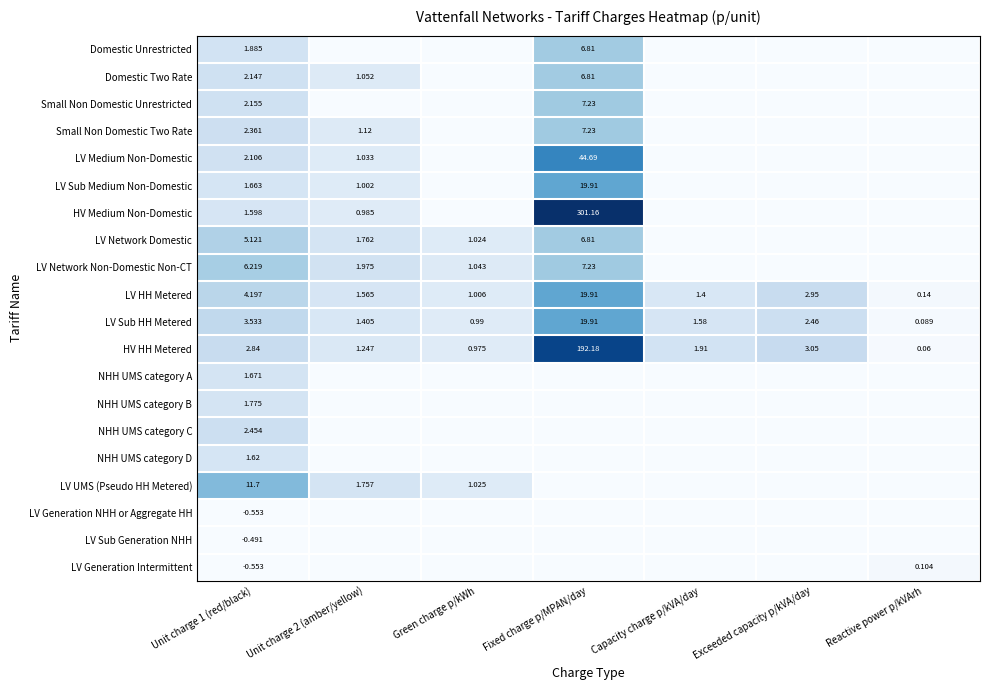

Where is HV HH Metered nearest to the value 96?

Exceeded capacity p/kVA/day